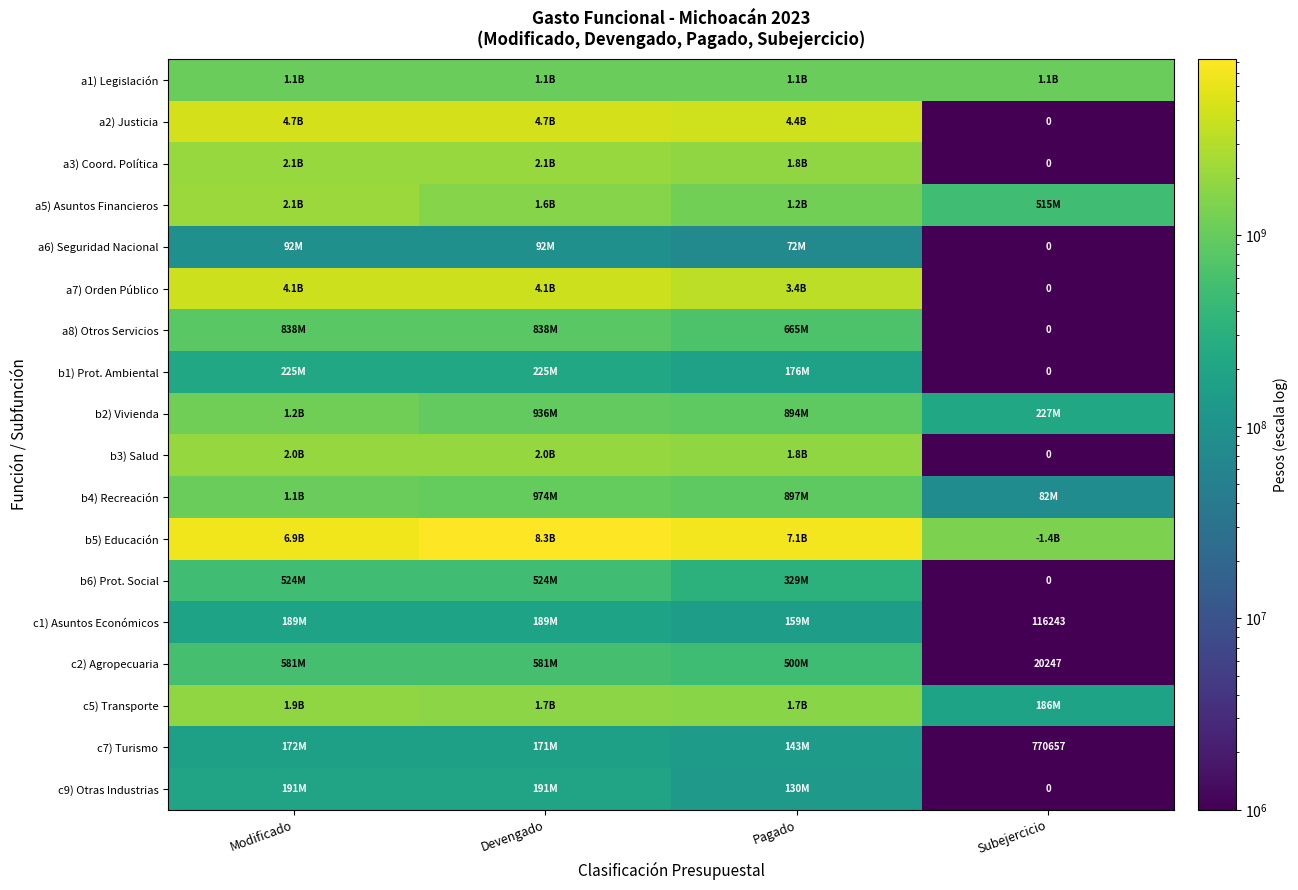

List the labels in order of c1) Asuntos Económicos value, smallest first.

Subejercicio, Pagado, Devengado, Modificado